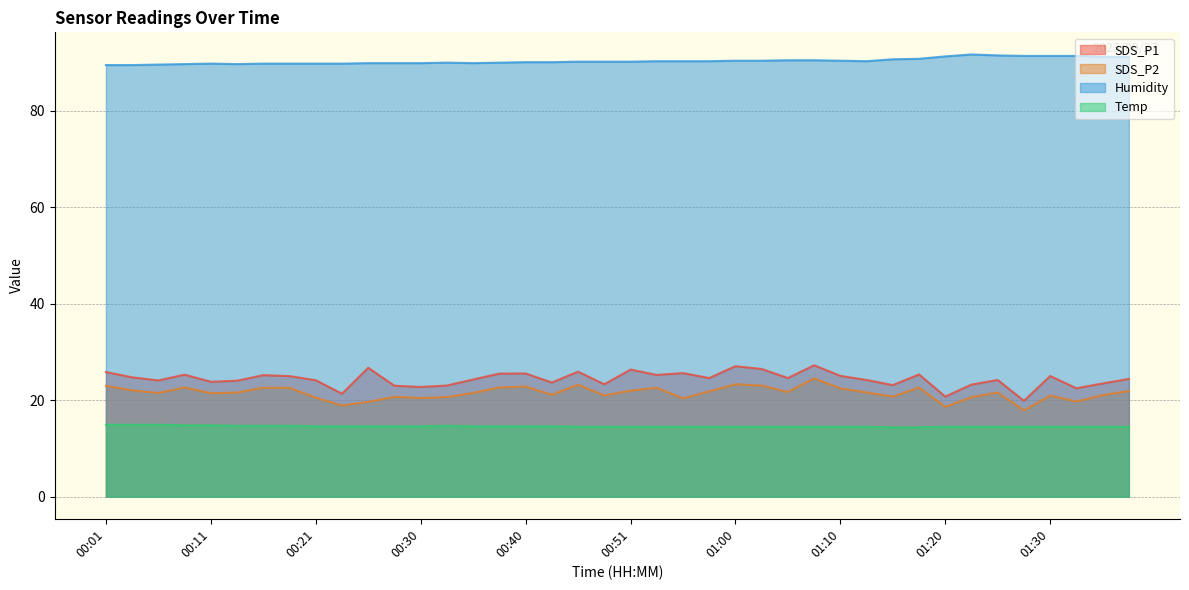

Which series has the largest total across all categories?

Humidity